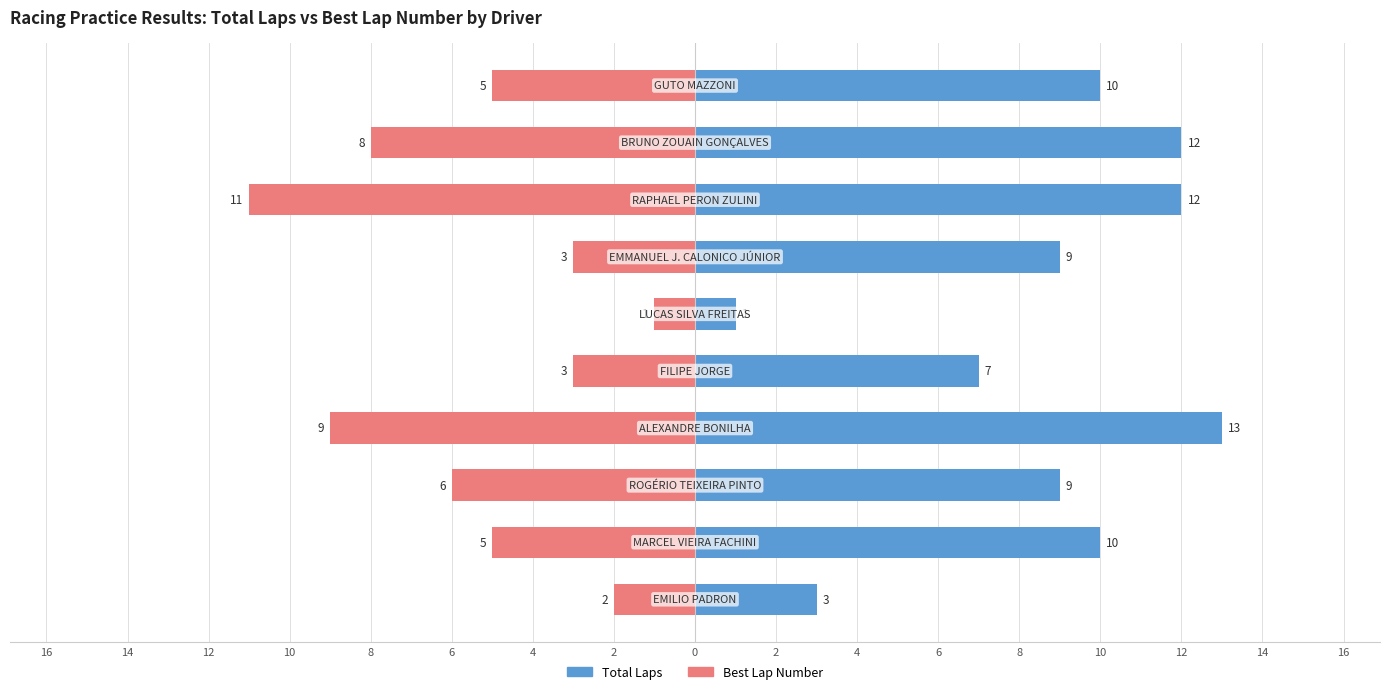

How many values in the Total Laps series exceed 10?

3